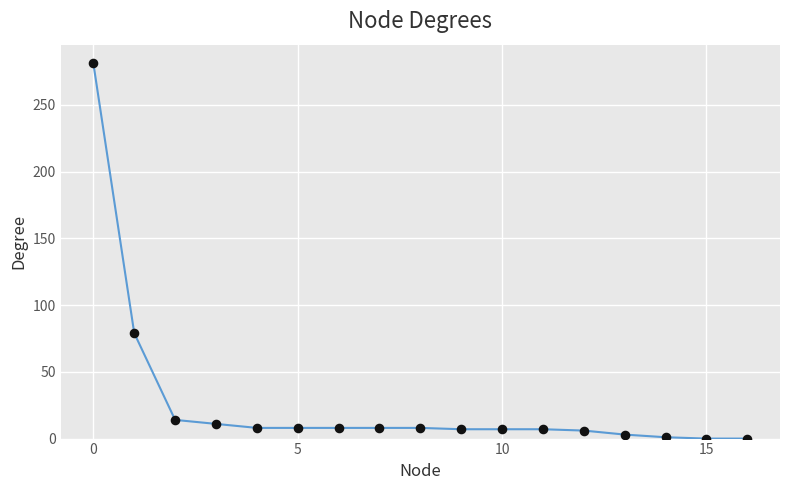

What is the difference between the maximum and minimum values?

281